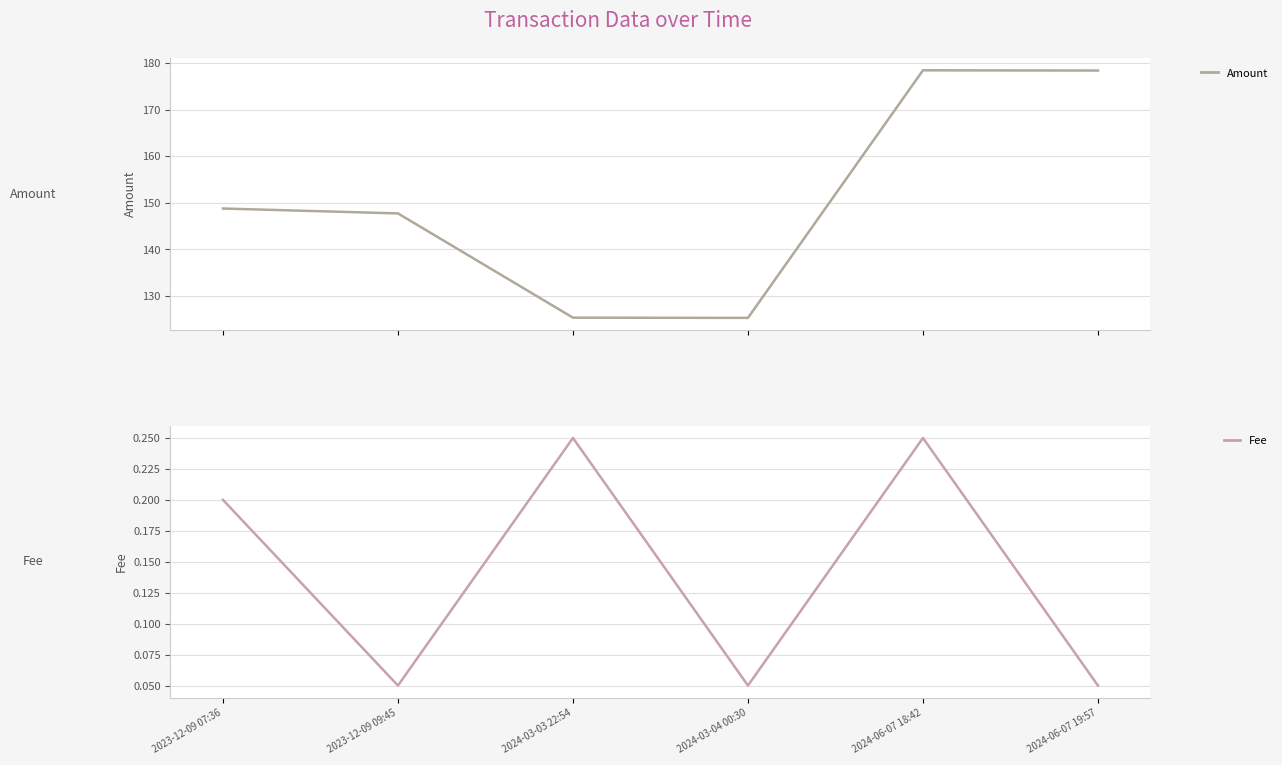

What is the value of the Fee point at the 6th from the left?

0.1